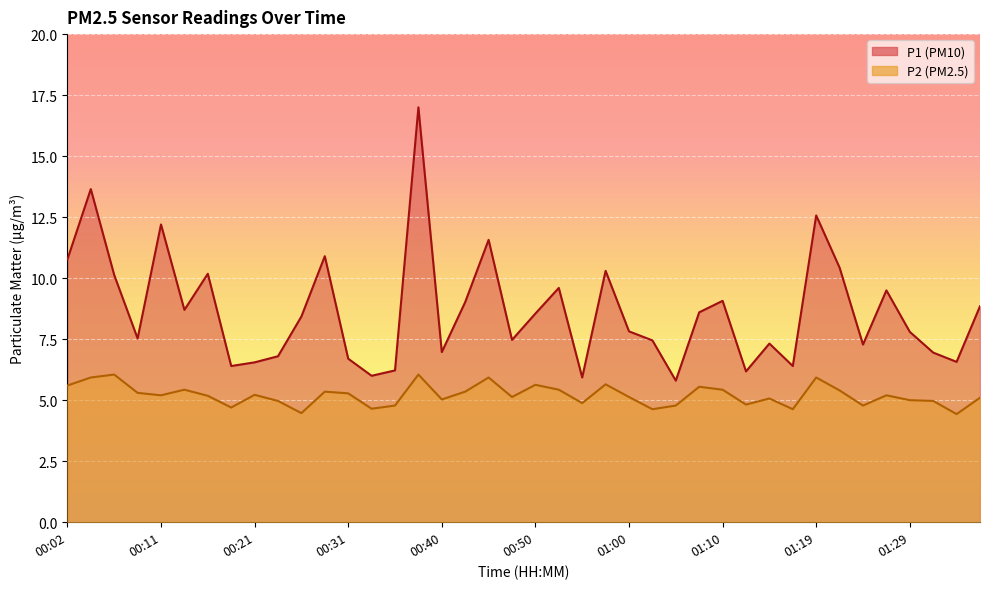

What are all the series names shown in the legend?

P1, P2